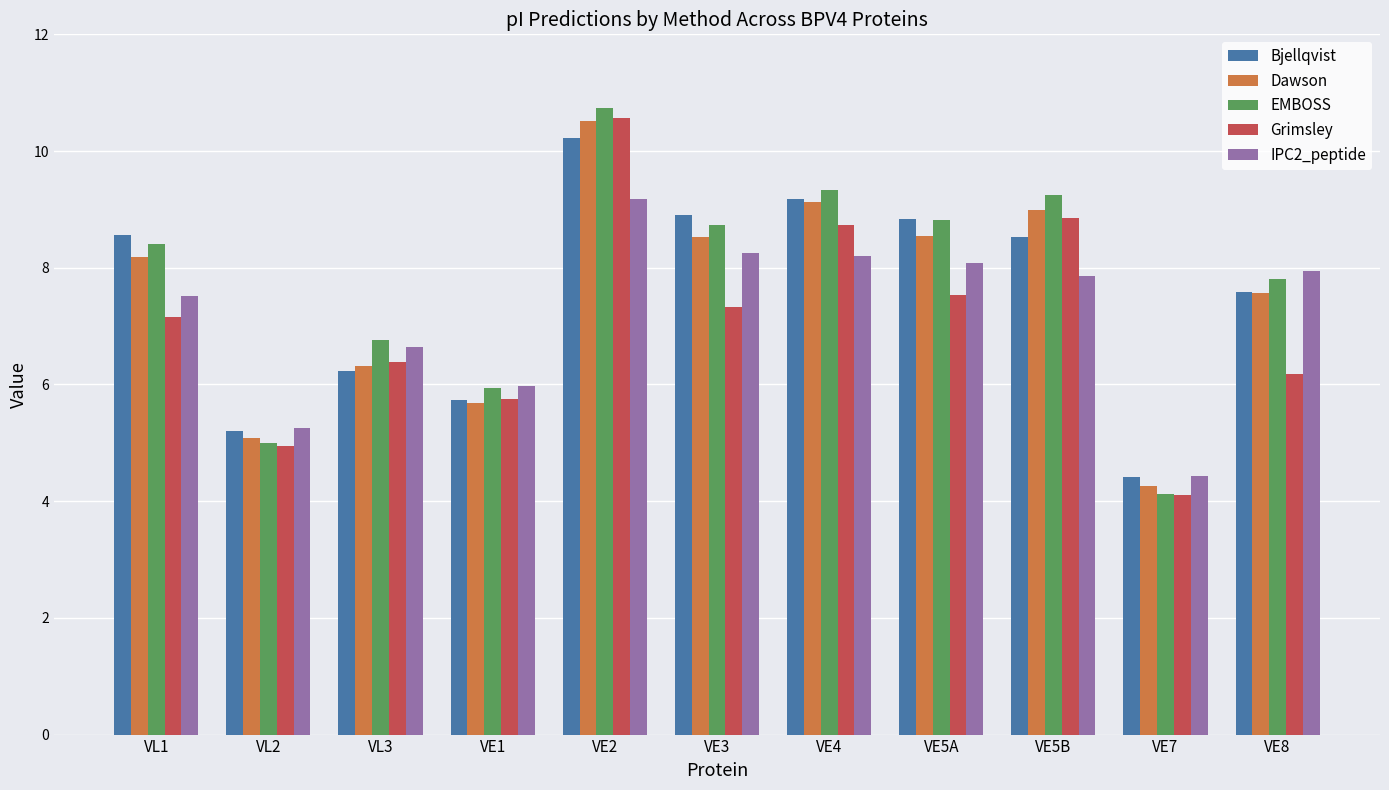

Is the value of EMBOSS at VL2 greater than the value of Grimsley at VE3?

No